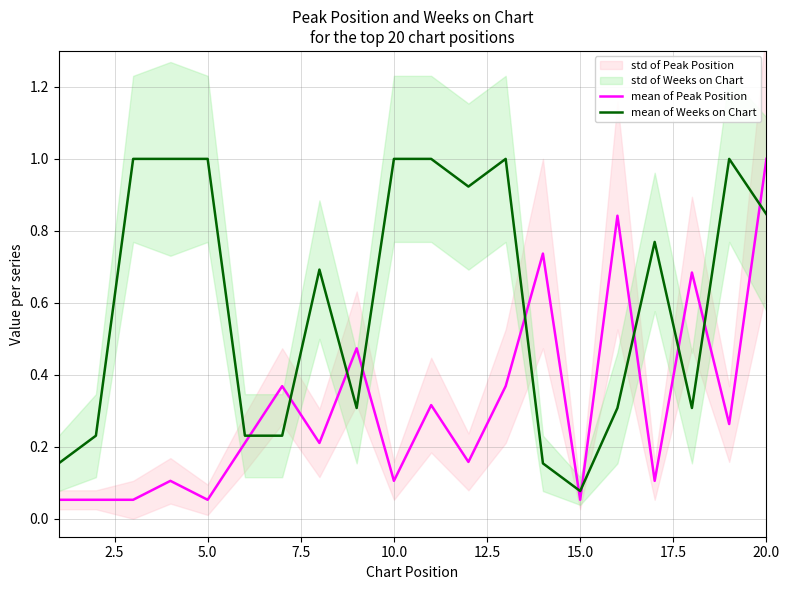

After their last crossing, which series has the higher values: mean of Weeks on Chart or mean of Peak Position?

mean of Peak Position